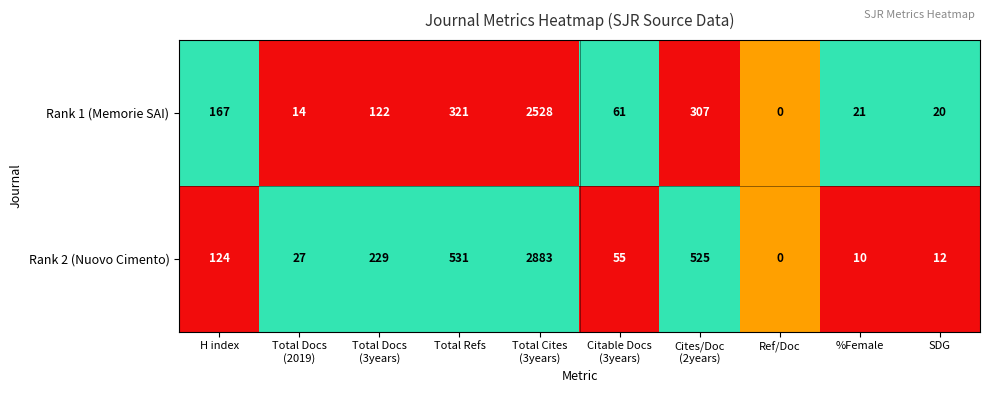

List the series in order of their peak value, highest first.

Rank 2 (Nuovo Cimento), Rank 1 (Memorie SAI)